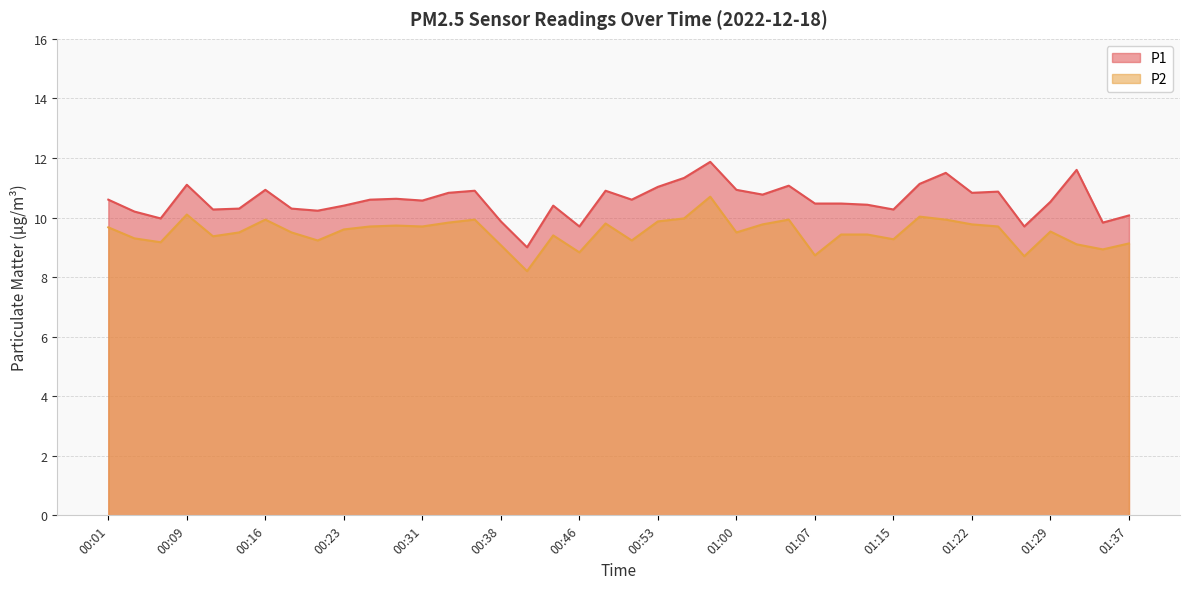

How many lines are shown in the chart?

2